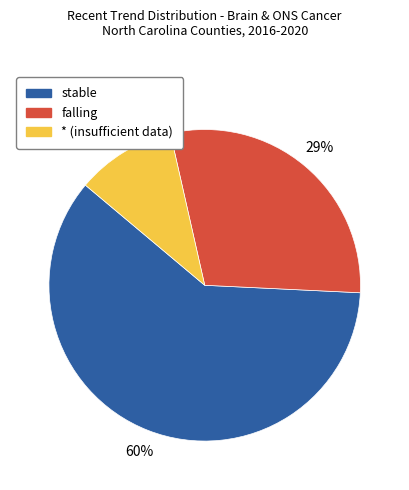

Combined, do stable and * account for over 50%?

Yes